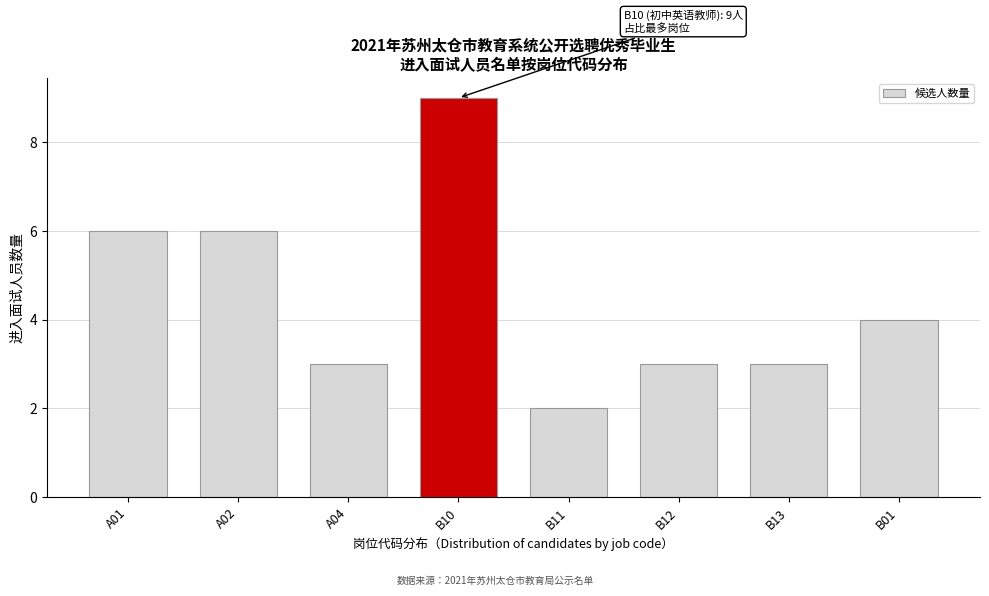

Reading right to left, transcribe all the data shown in this chart.

B01=4	B13=3	B12=3	B11=2	B10=9	A04=3	A02=6	A01=6